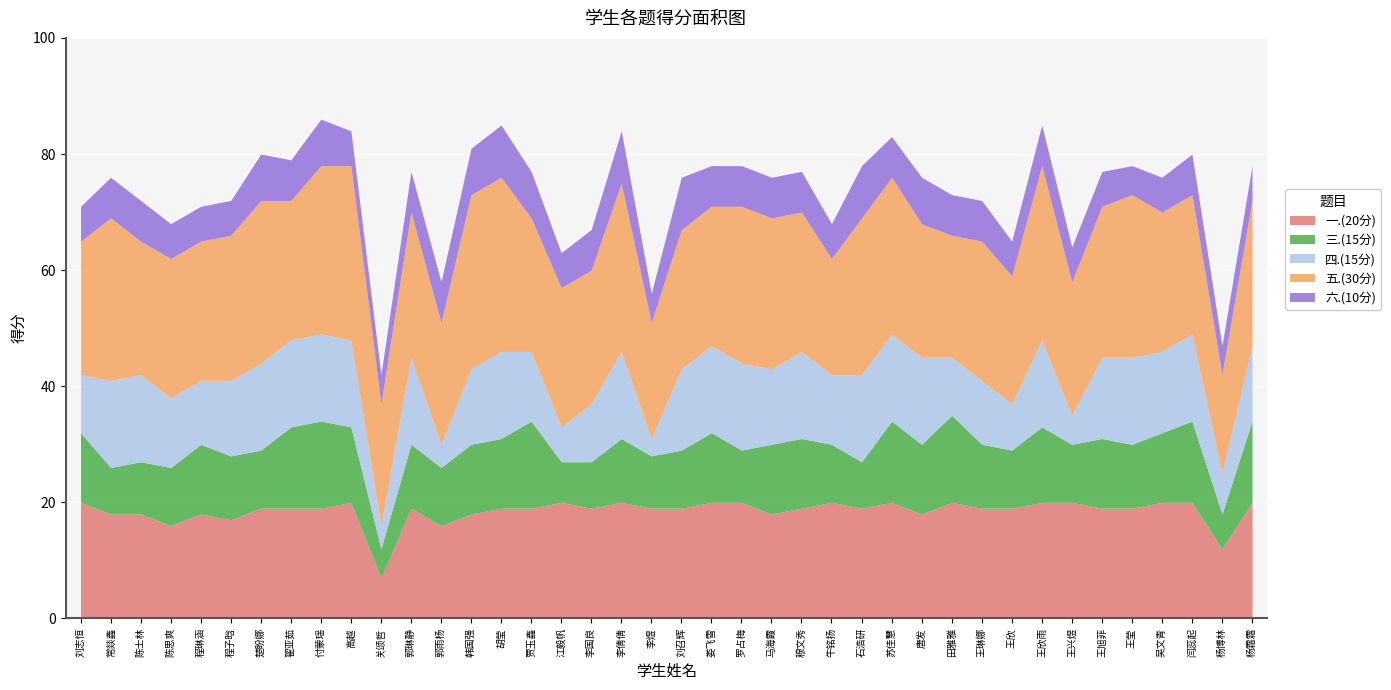

What is the sum of the 一.(20分) values at 郭雨杨 and 杨霜霜?

36